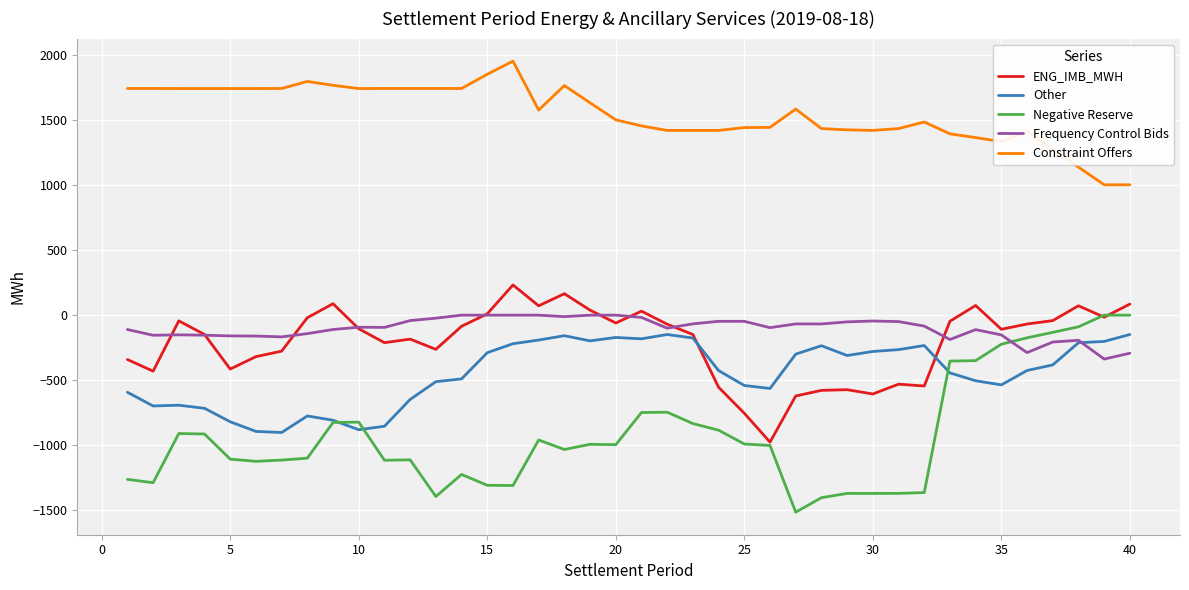

True or false: Negative Reserve and Constraint Offers intersect in this chart.

False